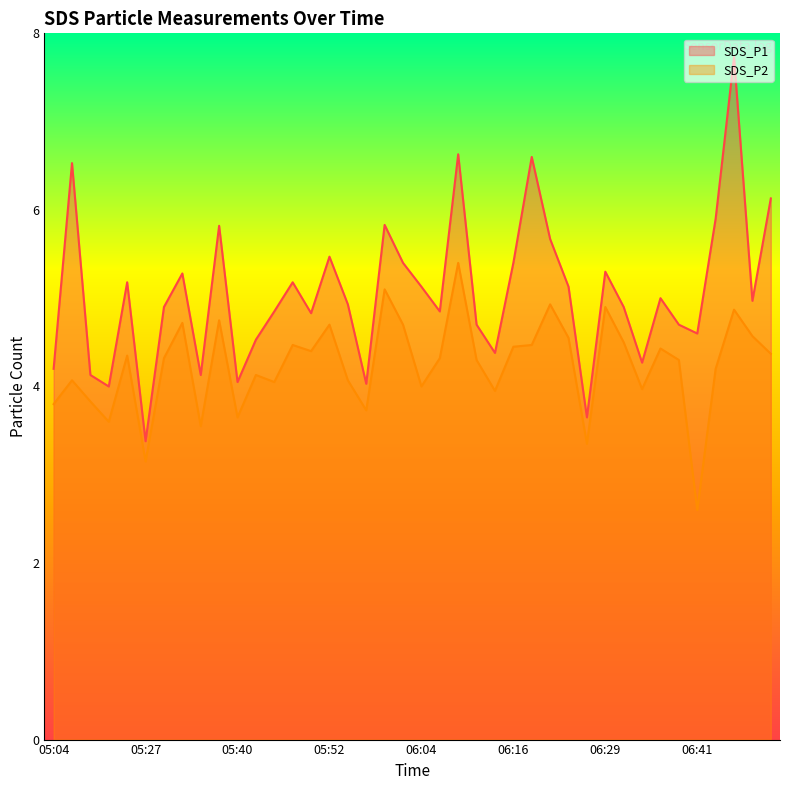

True or false: SDS_P1 and SDS_P2 intersect in this chart.

False